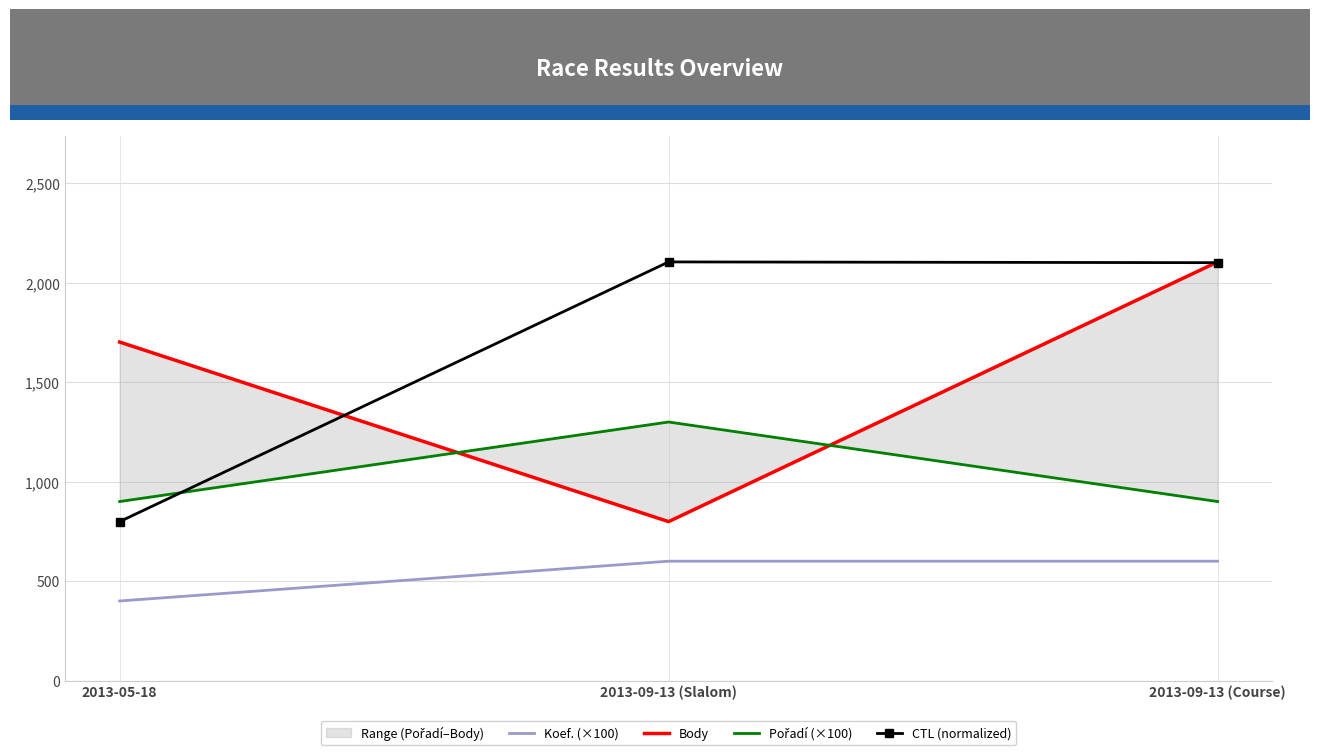

What is the total value across all series at 2013-05-18?

3801.0